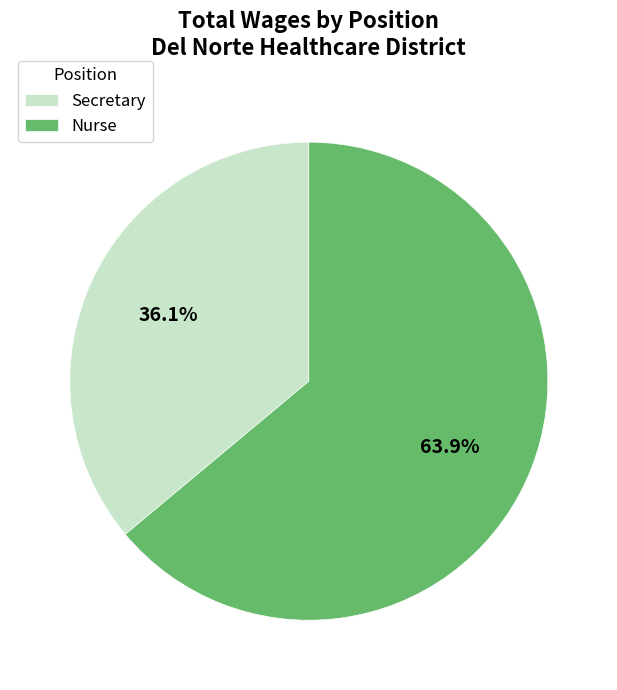

Is the sum of Secretary and Nurse greater than half?

Yes